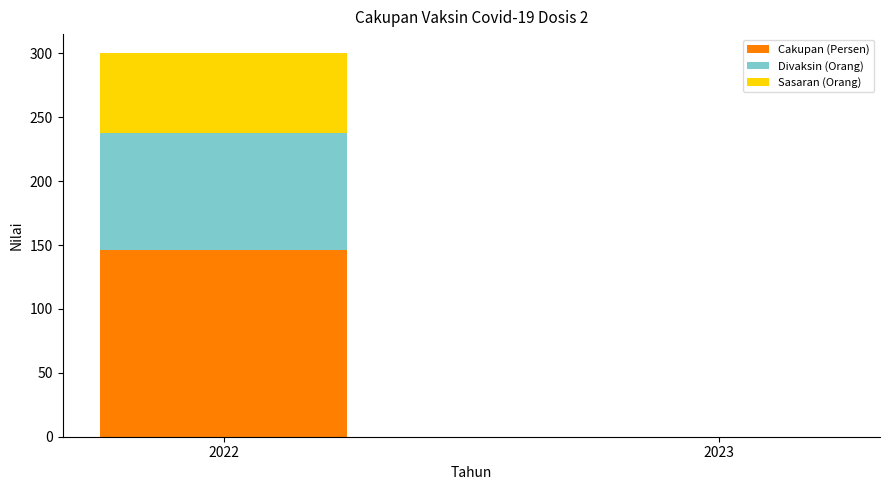

Does the chart contain stacked bars?

Yes